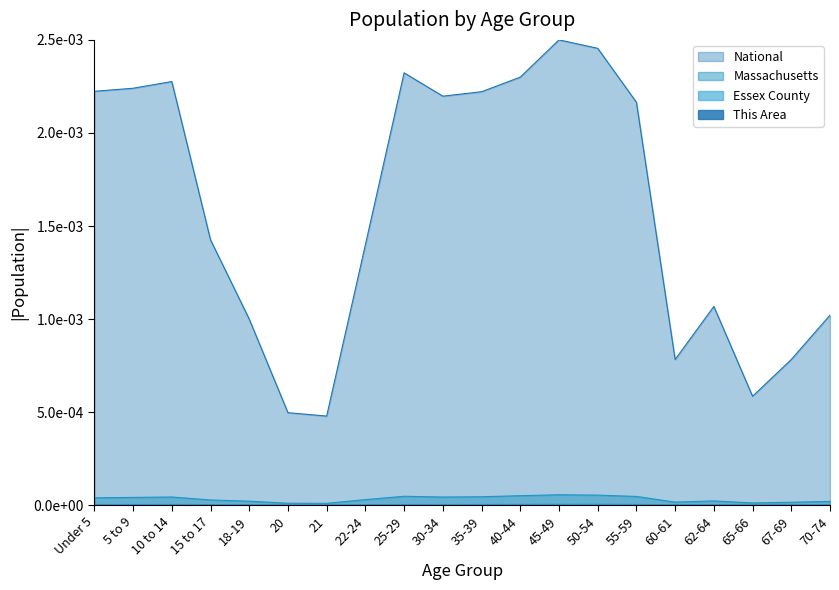

At which category does Essex County reach its first local peak?

10 to 14